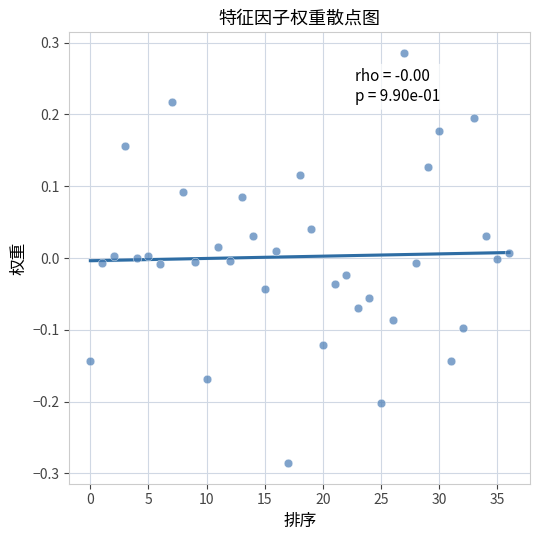

What is the range of Y values (max minus min)?

0.6